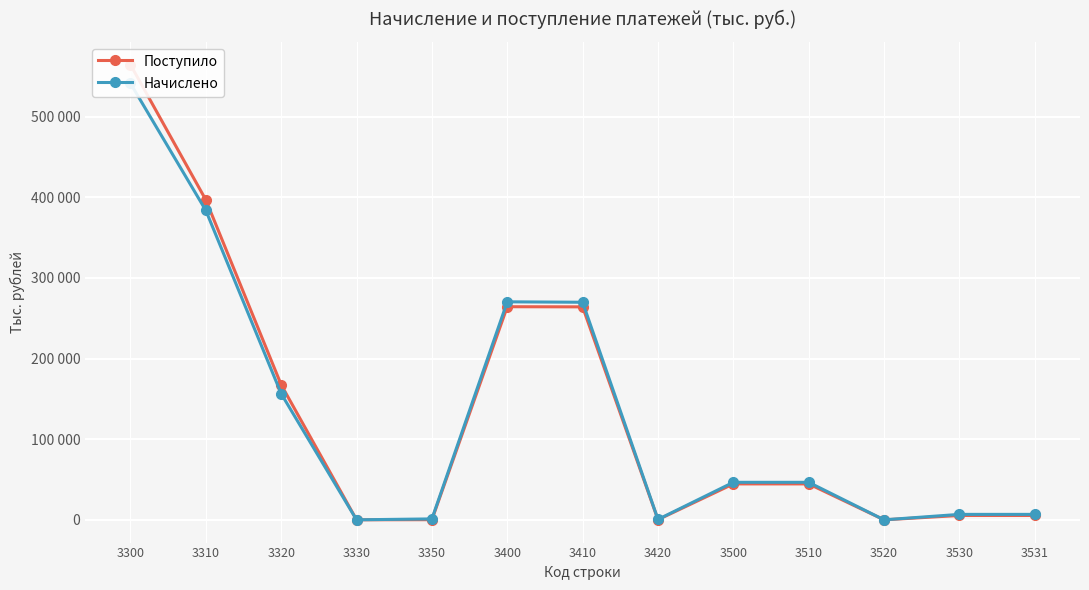

List the series in order of their peak value, highest first.

Поступило, Начислено